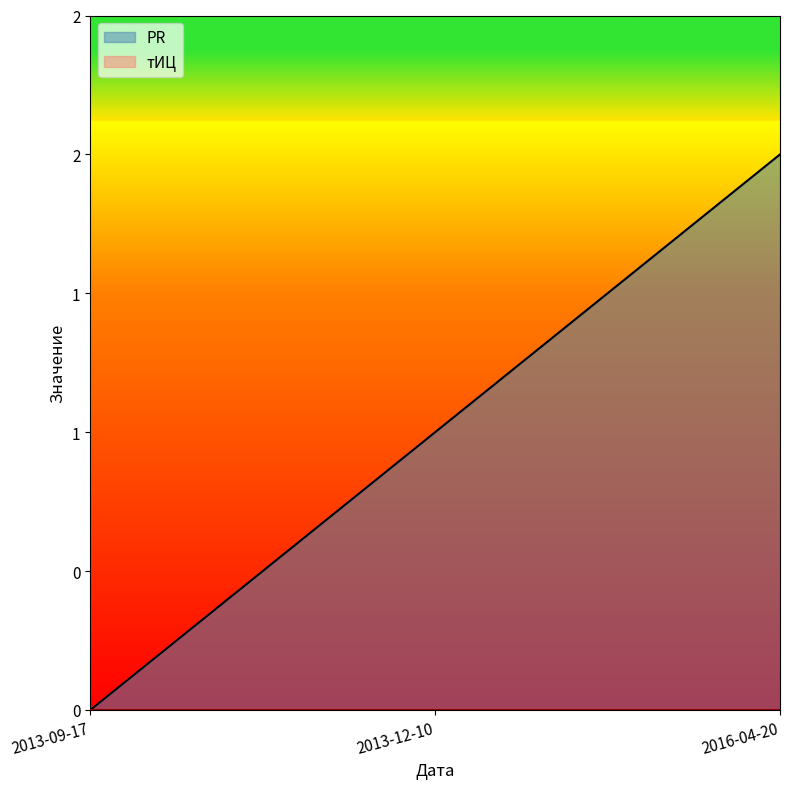

The chart shows a value of 0 at 2013-09-17. True or false?

True